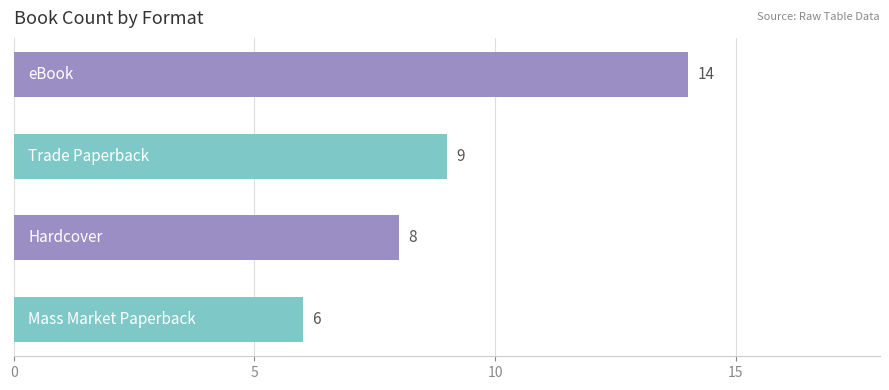

What is the sum of all values?

37